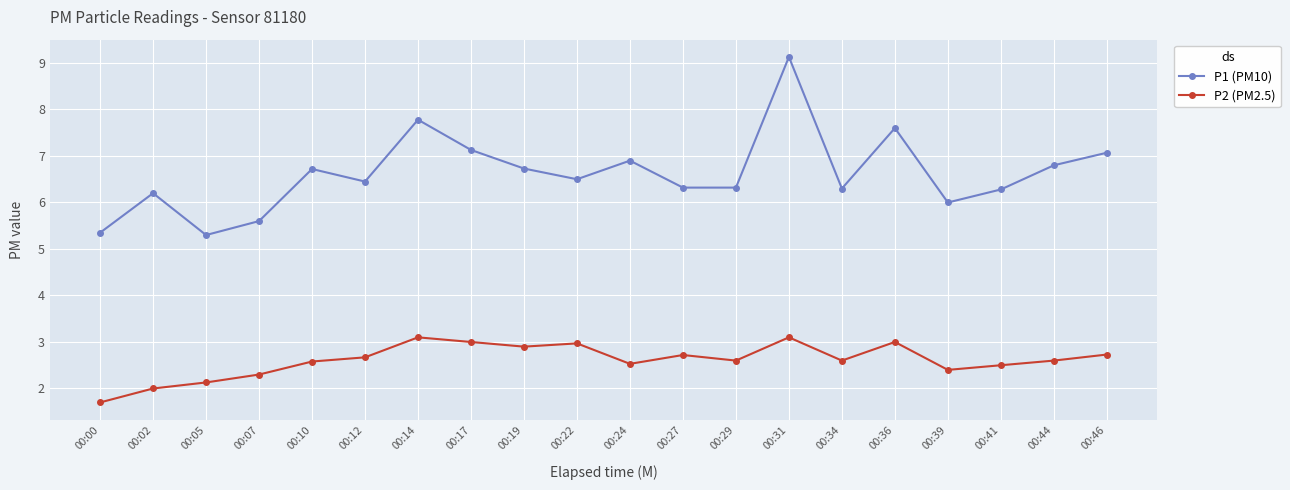

What is the total value across all series at 00:14?

10.9